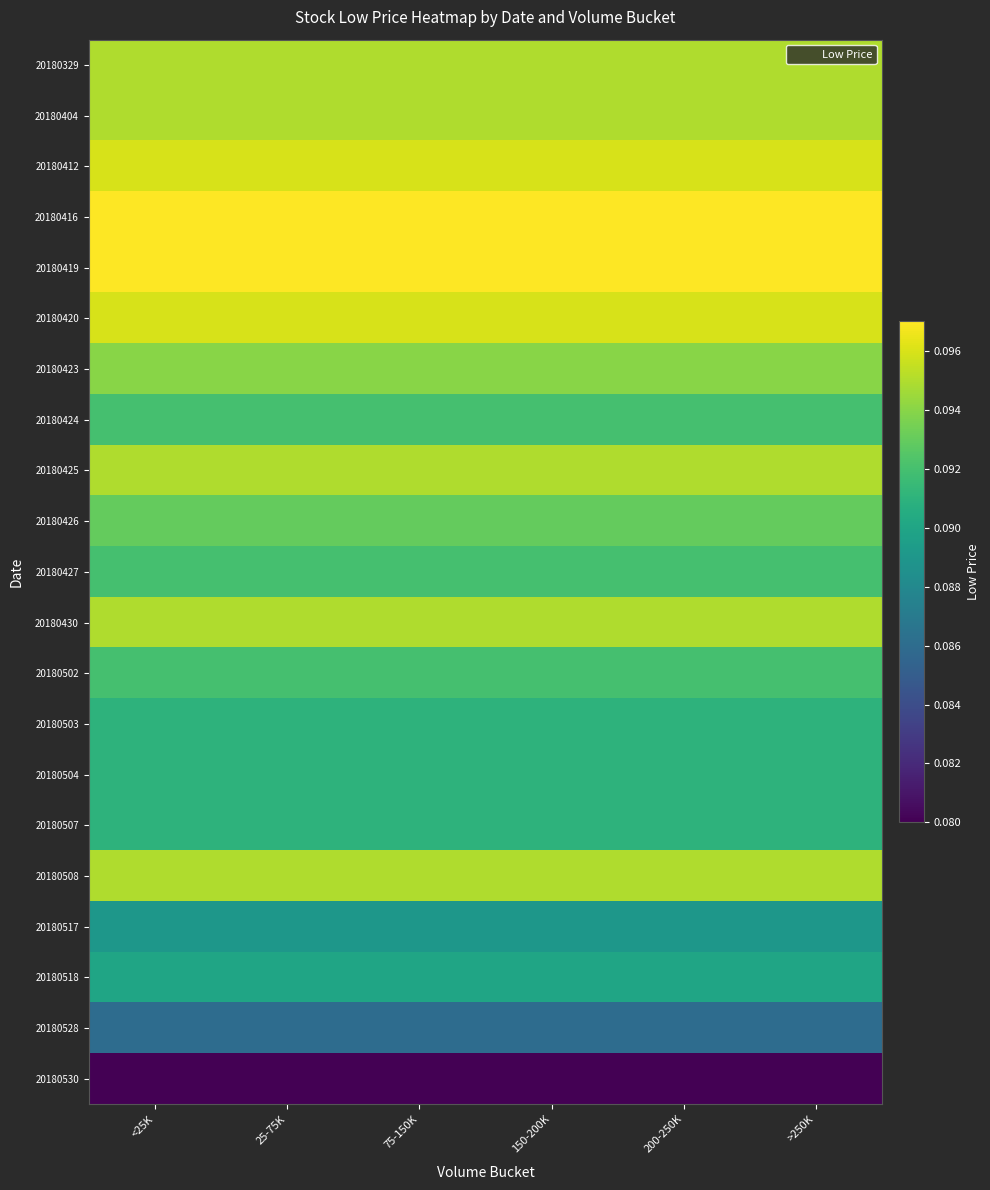

Reading right to left, extract all data points from this chart.

20180329: >250K=0.1	200-250K=0.1	150-200K=0.1	75-150K=0.1	25-75K=0.1	<25K=0.1
20180404: >250K=0.1	200-250K=0.1	150-200K=0.1	75-150K=0.1	25-75K=0.1	<25K=0.1
20180412: >250K=0.1	200-250K=0.1	150-200K=0.1	75-150K=0.1	25-75K=0.1	<25K=0.1
20180416: >250K=0.1	200-250K=0.1	150-200K=0.1	75-150K=0.1	25-75K=0.1	<25K=0.1
20180419: >250K=0.1	200-250K=0.1	150-200K=0.1	75-150K=0.1	25-75K=0.1	<25K=0.1
20180420: >250K=0.1	200-250K=0.1	150-200K=0.1	75-150K=0.1	25-75K=0.1	<25K=0.1
20180423: >250K=0.1	200-250K=0.1	150-200K=0.1	75-150K=0.1	25-75K=0.1	<25K=0.1
20180424: >250K=0.1	200-250K=0.1	150-200K=0.1	75-150K=0.1	25-75K=0.1	<25K=0.1
20180425: >250K=0.1	200-250K=0.1	150-200K=0.1	75-150K=0.1	25-75K=0.1	<25K=0.1
20180426: >250K=0.1	200-250K=0.1	150-200K=0.1	75-150K=0.1	25-75K=0.1	<25K=0.1
20180427: >250K=0.1	200-250K=0.1	150-200K=0.1	75-150K=0.1	25-75K=0.1	<25K=0.1
20180430: >250K=0.1	200-250K=0.1	150-200K=0.1	75-150K=0.1	25-75K=0.1	<25K=0.1
20180502: >250K=0.1	200-250K=0.1	150-200K=0.1	75-150K=0.1	25-75K=0.1	<25K=0.1
20180503: >250K=0.1	200-250K=0.1	150-200K=0.1	75-150K=0.1	25-75K=0.1	<25K=0.1
20180504: >250K=0.1	200-250K=0.1	150-200K=0.1	75-150K=0.1	25-75K=0.1	<25K=0.1
20180507: >250K=0.1	200-250K=0.1	150-200K=0.1	75-150K=0.1	25-75K=0.1	<25K=0.1
20180508: >250K=0.1	200-250K=0.1	150-200K=0.1	75-150K=0.1	25-75K=0.1	<25K=0.1
20180517: >250K=0.1	200-250K=0.1	150-200K=0.1	75-150K=0.1	25-75K=0.1	<25K=0.1
20180518: >250K=0.1	200-250K=0.1	150-200K=0.1	75-150K=0.1	25-75K=0.1	<25K=0.1
20180528: >250K=0.1	200-250K=0.1	150-200K=0.1	75-150K=0.1	25-75K=0.1	<25K=0.1
20180530: >250K=0.1	200-250K=0.1	150-200K=0.1	75-150K=0.1	25-75K=0.1	<25K=0.1